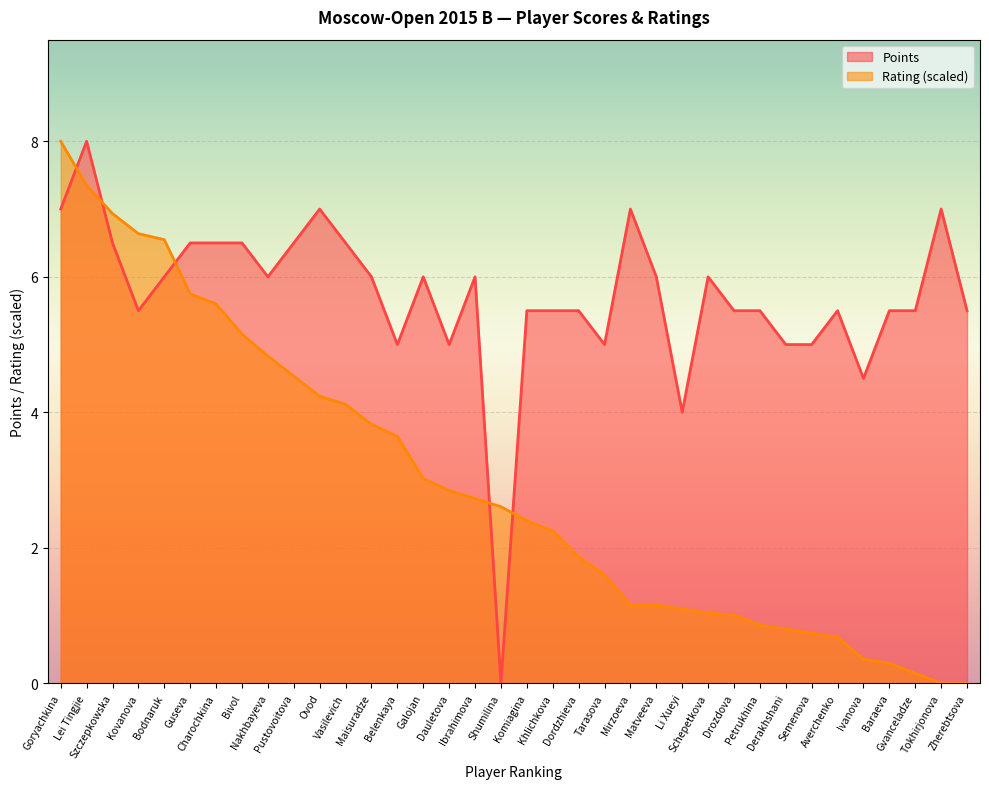

What is the difference between the maximum and second lowest values in the Rating series?

8.0